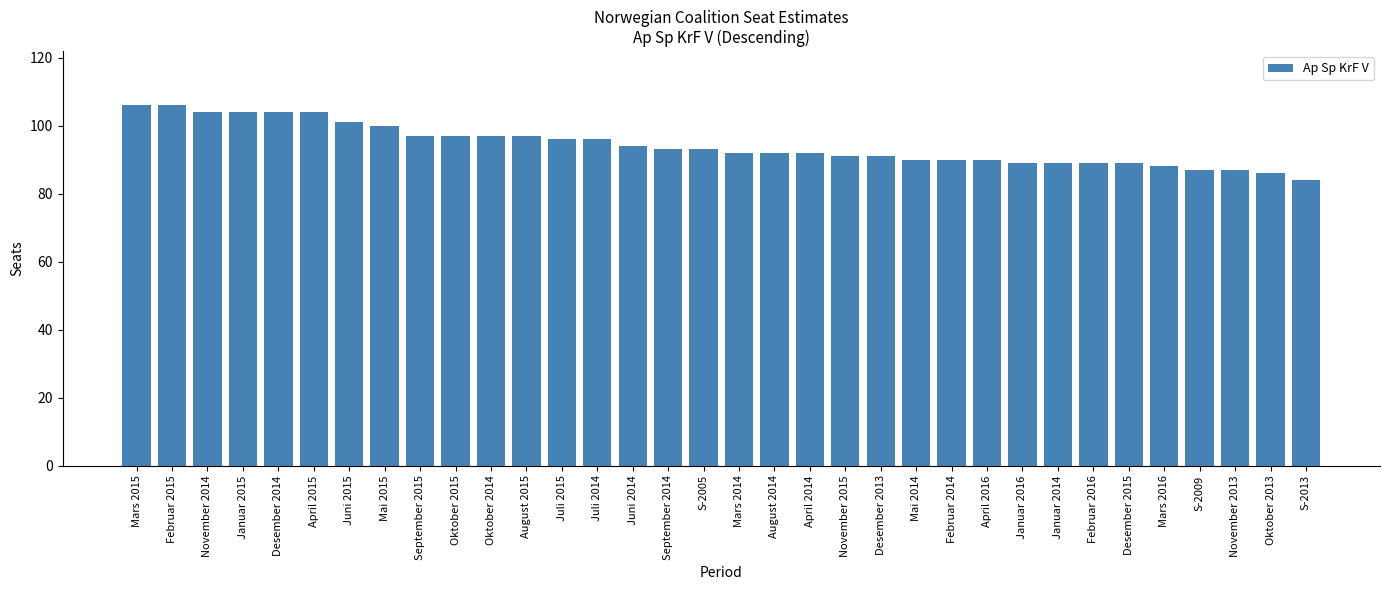

Is it true that the value at April 2015 is 104?

True